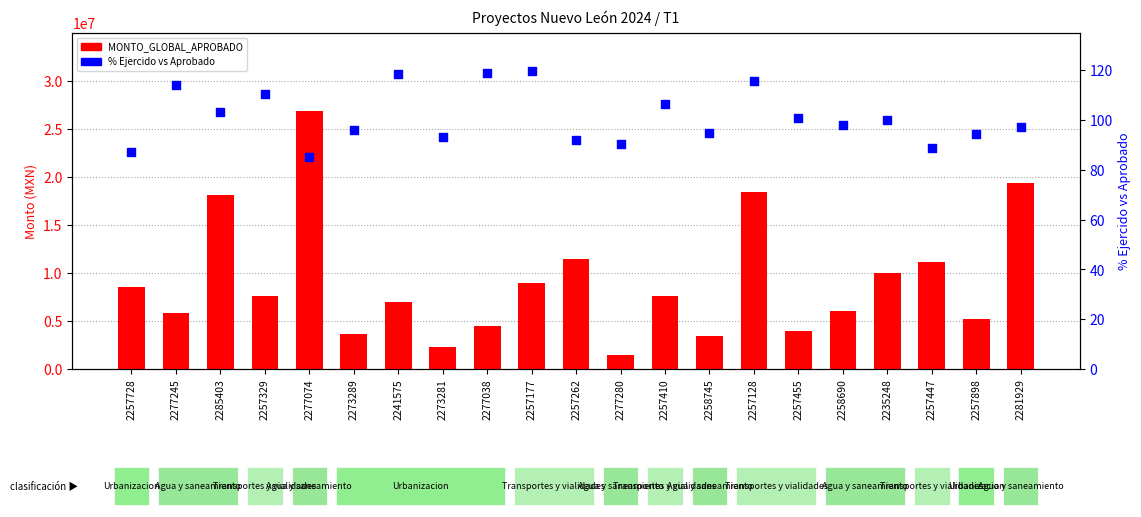

At which category is the sum across all series the highest?

2277074